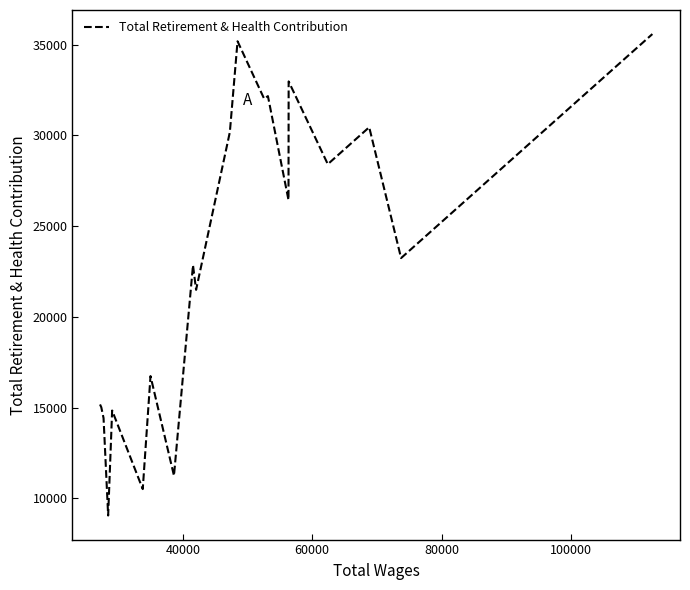

What is the minimum value shown in the chart?

9048